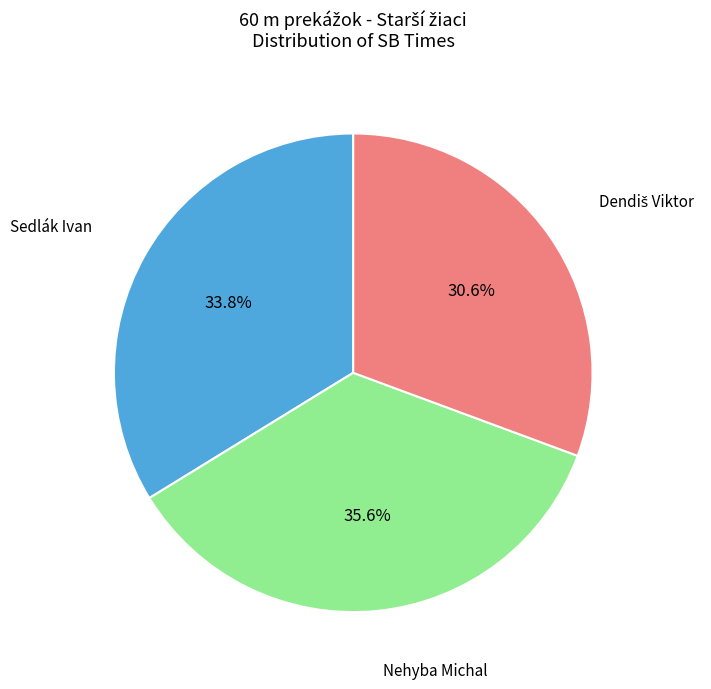

Does any single category account for the majority?

No